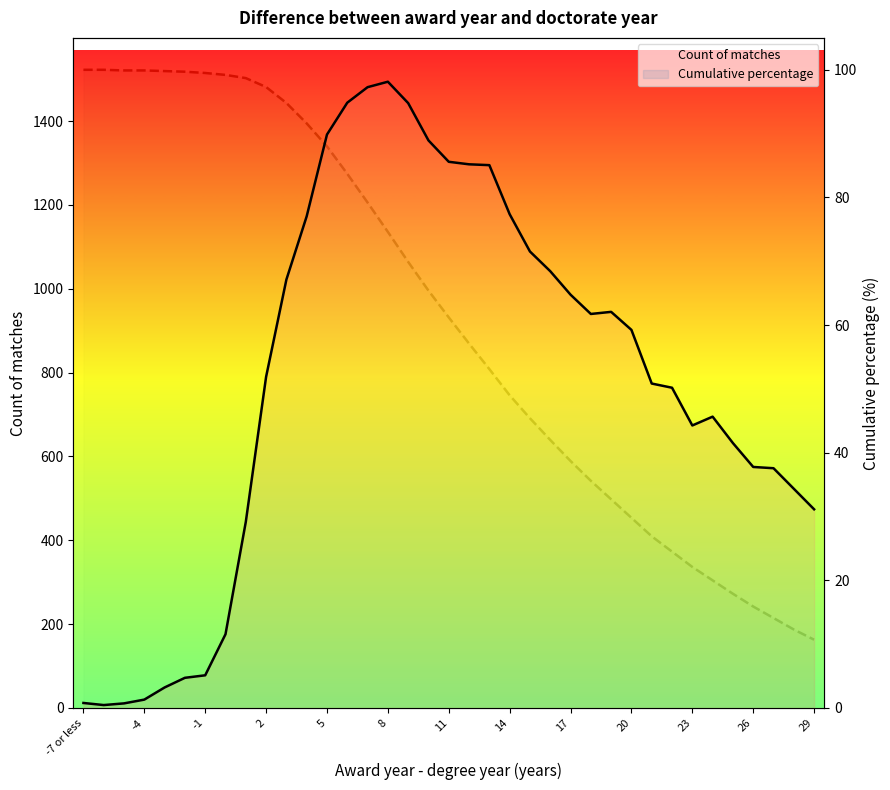

After their last crossing, which series has the higher values: Cumulative percentage or Count of matches?

Count of matches